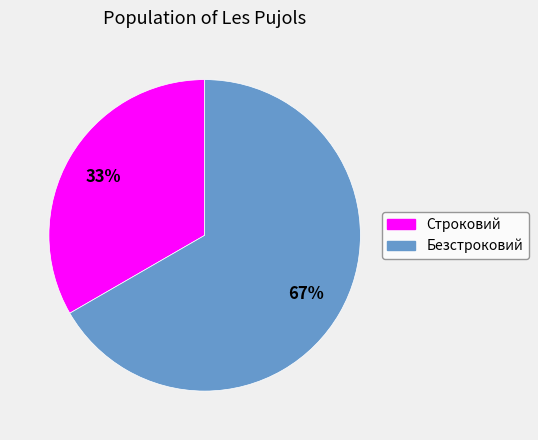

What is the ratio of the value at Безстроковий to the value at Строковий?

2.0